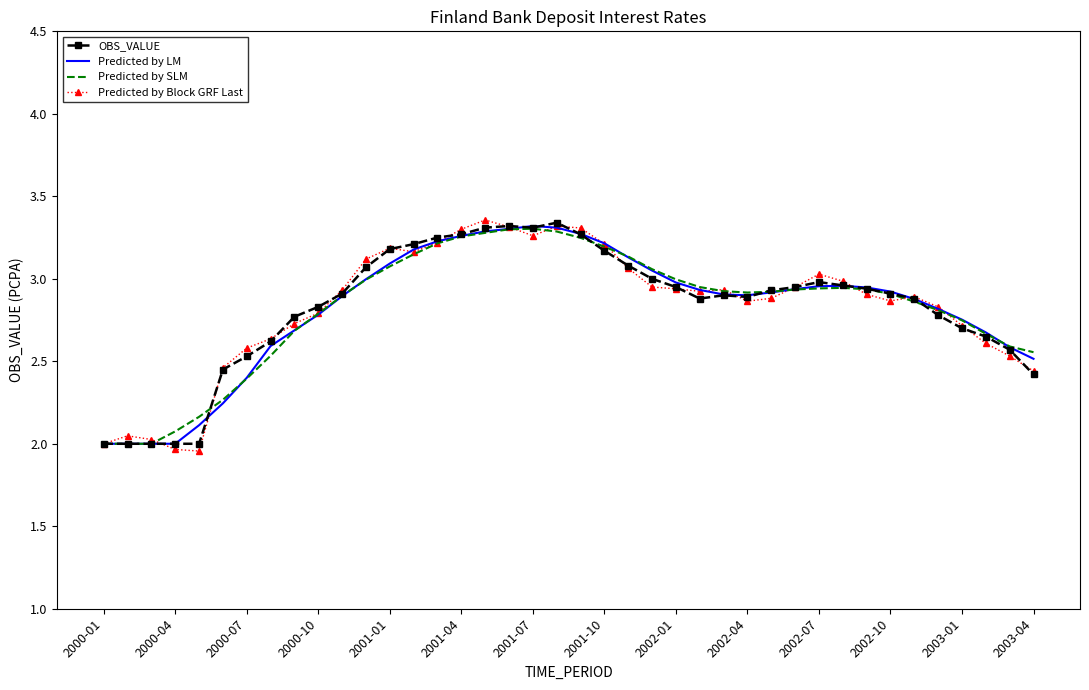

Which series has the largest range (max minus min)?

Predicted by Block GRF Last